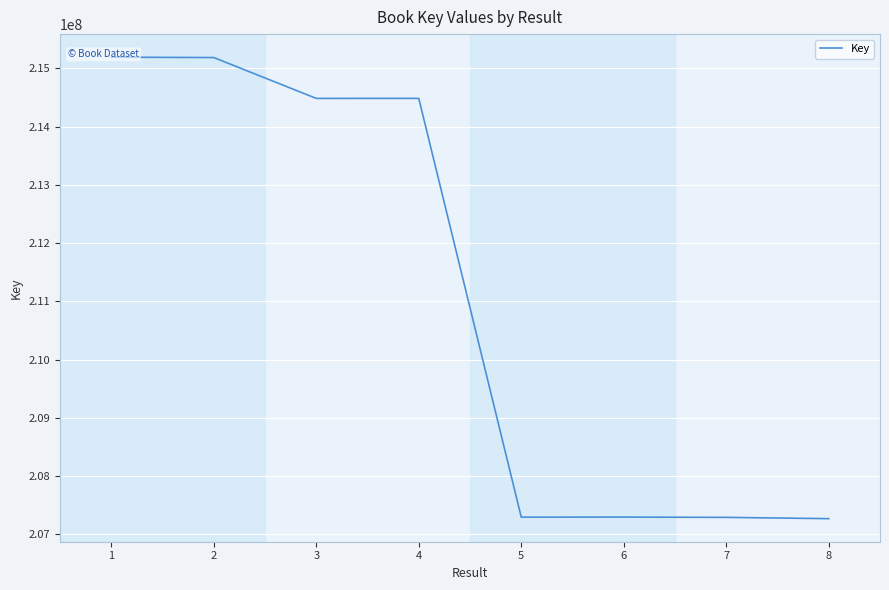

How many distinct data groups are displayed?

1